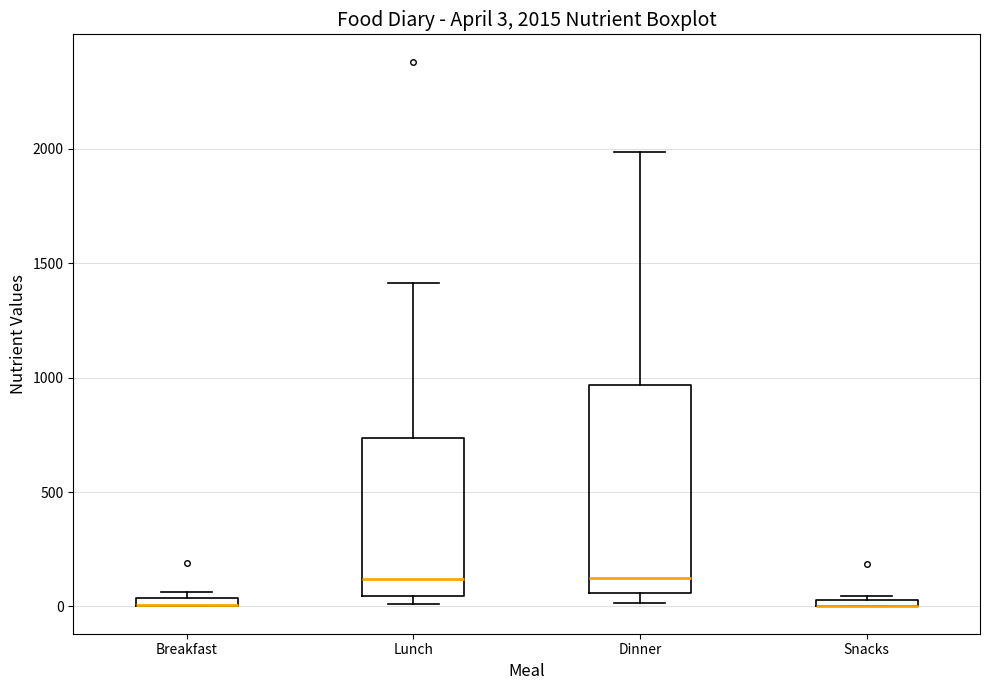

Which box is the tallest, from its lower edge to its upper edge?

Dinner